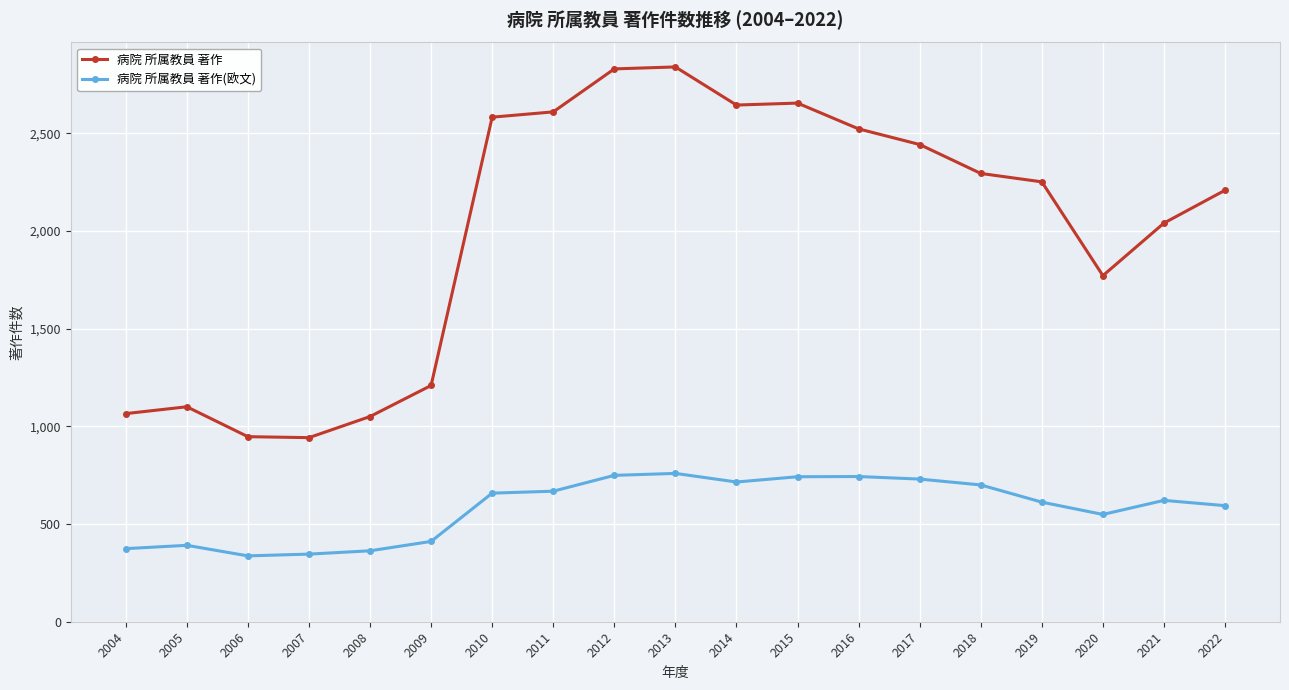

Is the value of 病院 所属教員 著作 at 2016 greater than the value of 病院 所属教員 著作(欧文) at 2015?

Yes